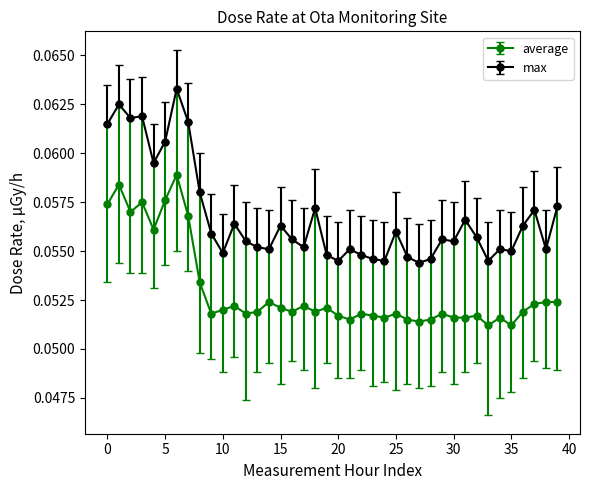

Count the average values in the range 0 to 1.

40